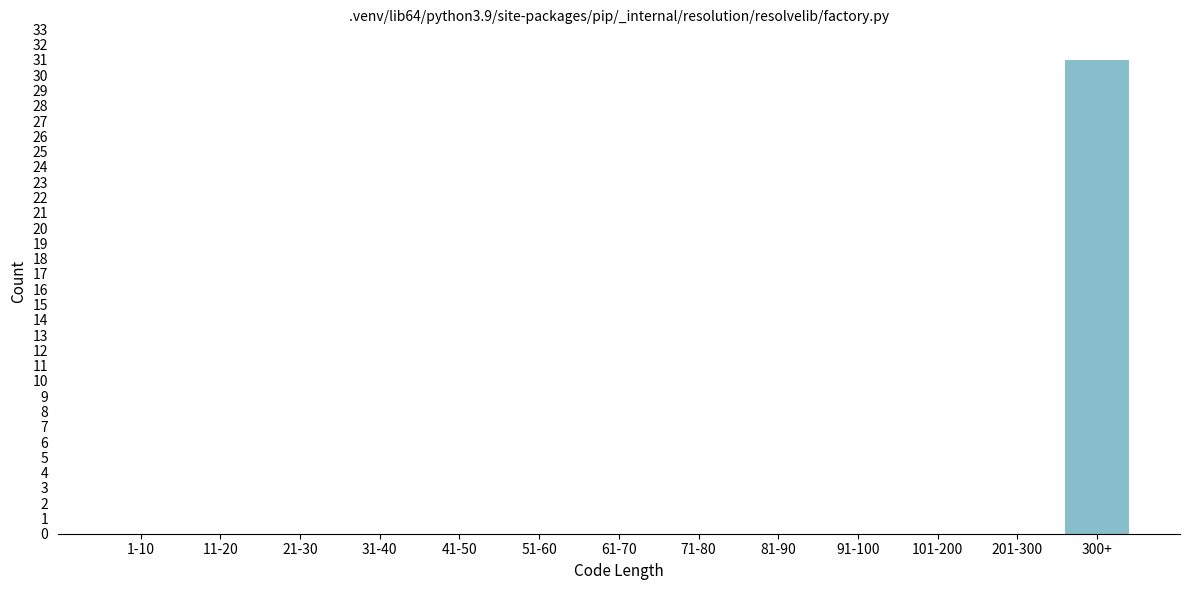

Reading left to right, what are all the values shown in this chart?

1-10=0	11-20=0	21-30=0	31-40=0	41-50=0	51-60=0	61-70=0	71-80=0	81-90=0	91-100=0	101-200=0	201-300=0	300+=31